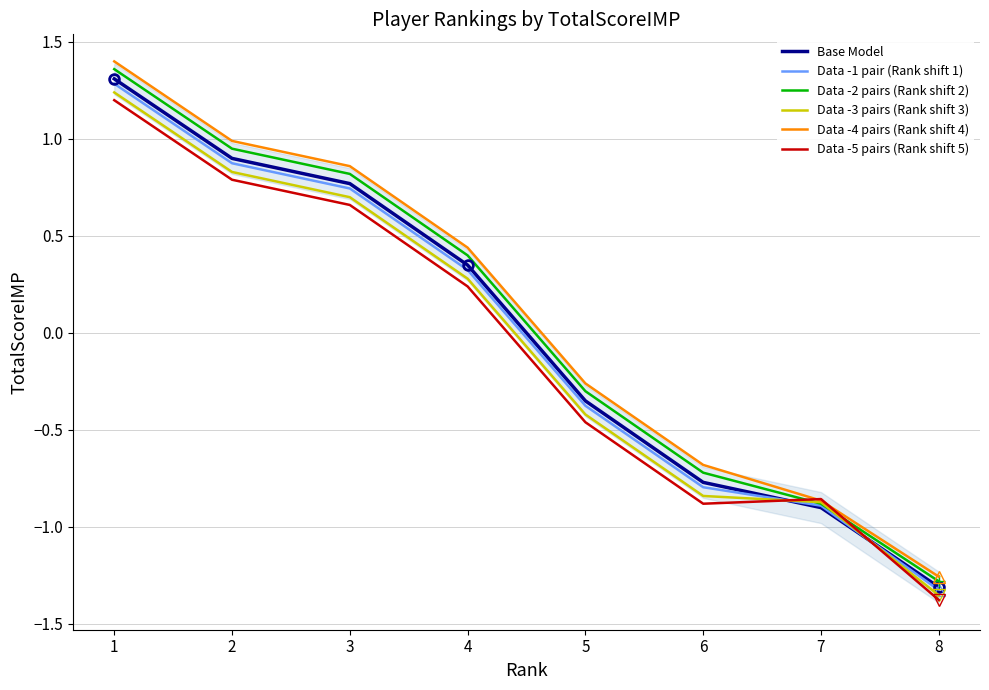

How many times do Base Model and Data -5 pairs (Rank shift 5) cross each other?

2